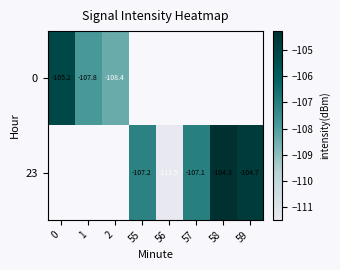

Is the value of 0 at 0 greater than the value of 23 at 56?

Yes